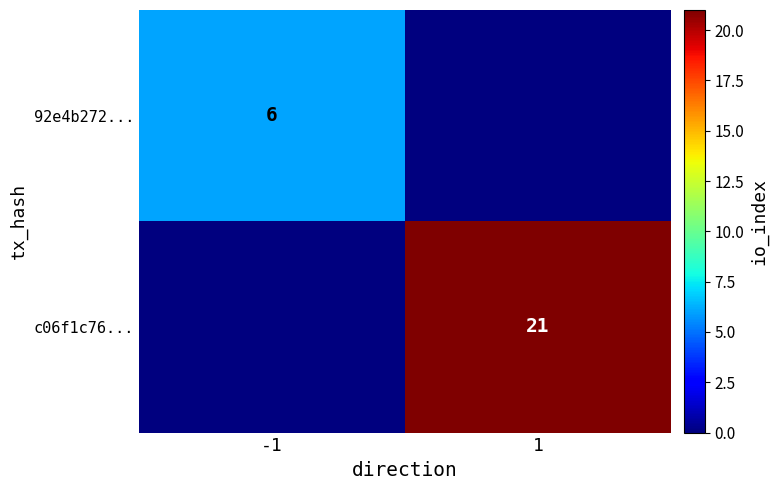

True or false: c06f1c76... has a value of 21 at 1.

True